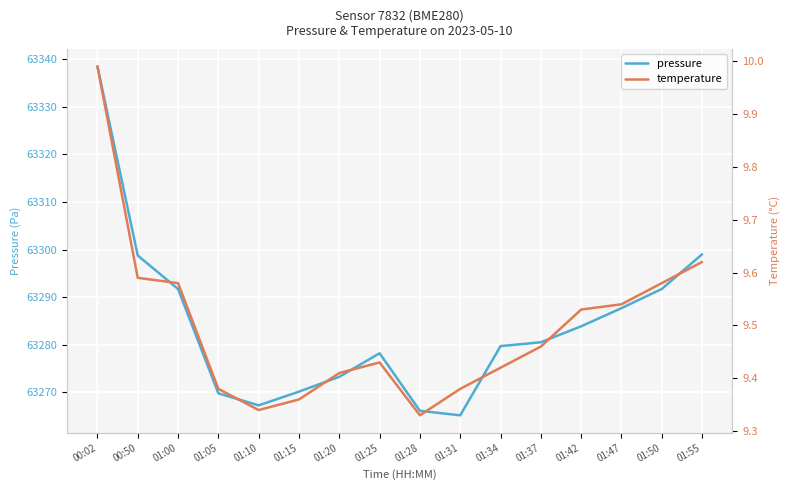

Between 01:37 and 01:25, which is larger?

01:37